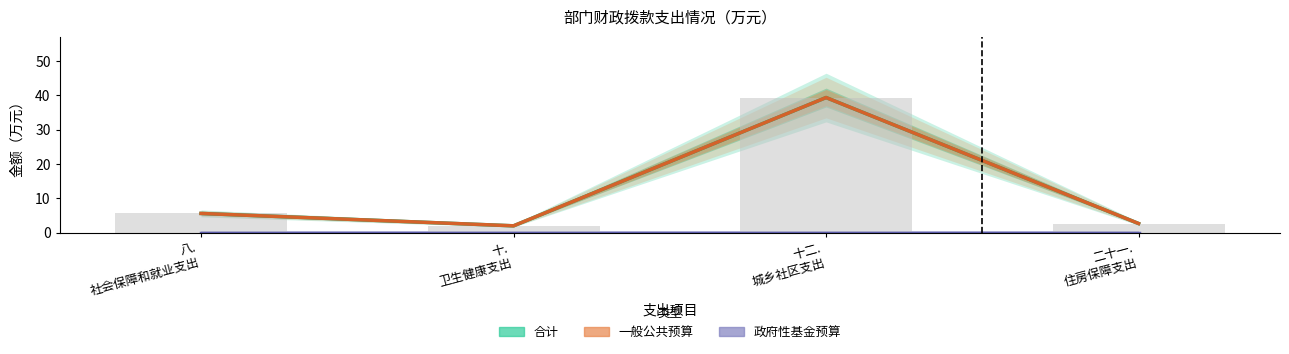

Is it true that 一般公共预算 equals 5.6 at 八.
社会保障和就业支出?

True